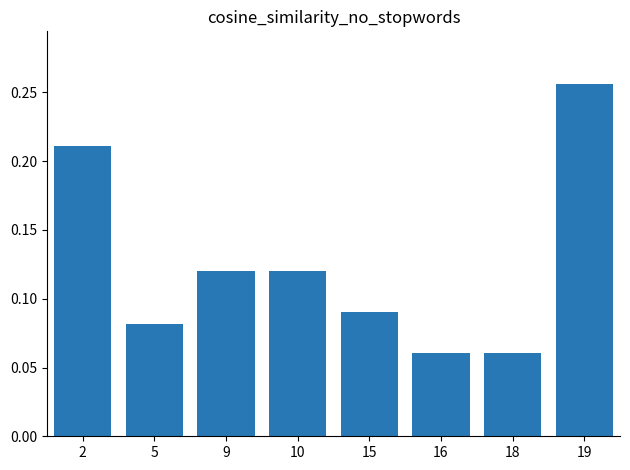

What is the sum of the values at 2 and 19?

0.5